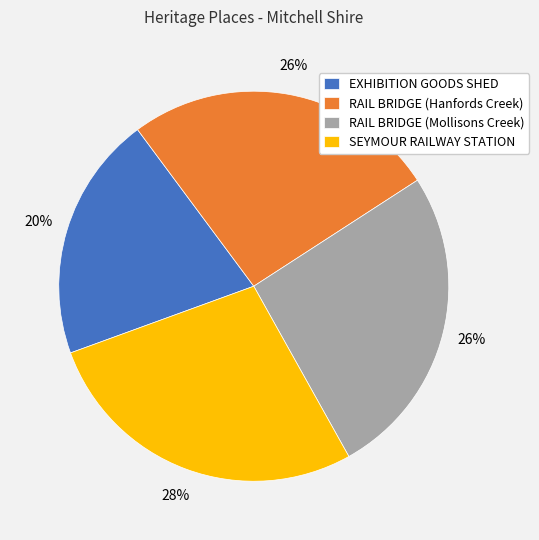

To the nearest percent, what is the combined percentage of SEYMOUR RAILWAY STATION and RAIL BRIDGE (Mollisons Creek)?

54%